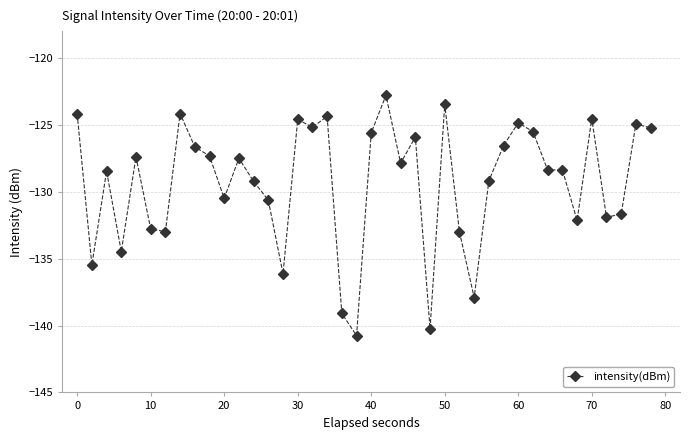

What is the average value?

-129.3